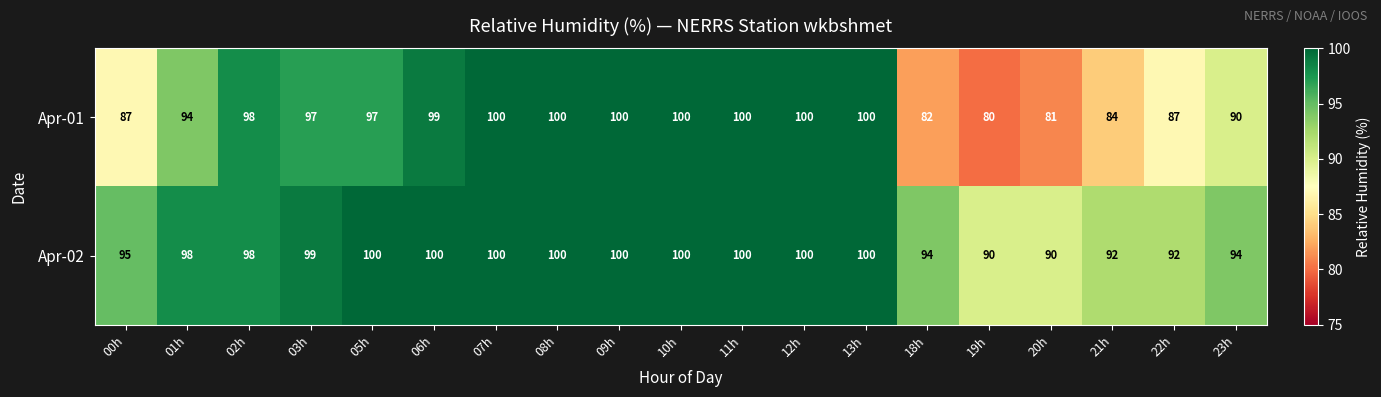

Rank the series at 03h from lowest to highest value.

Apr-01, Apr-02